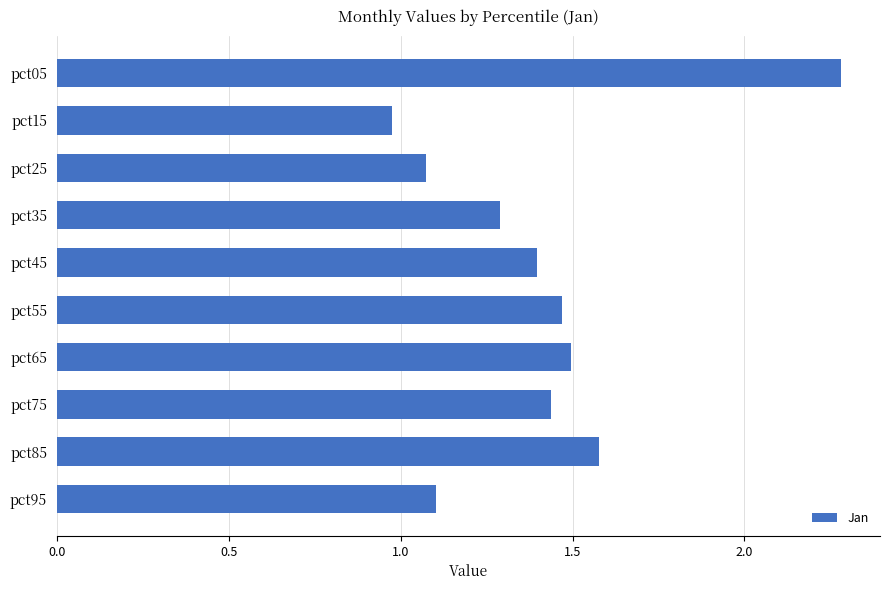

What is the value of the 1st bar from the top?

2.3